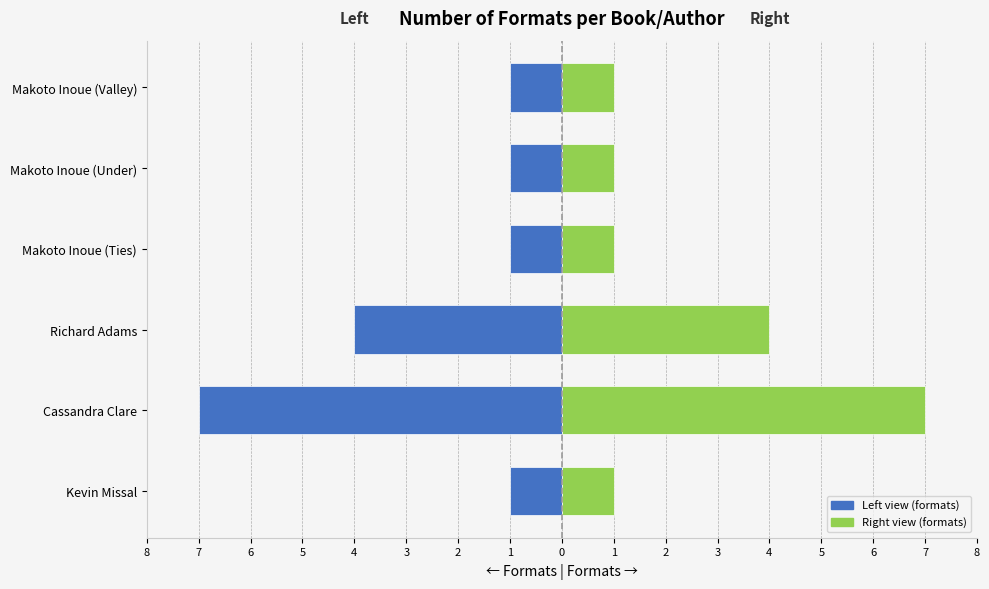

At how many categories does at least one series exceed -3?

6